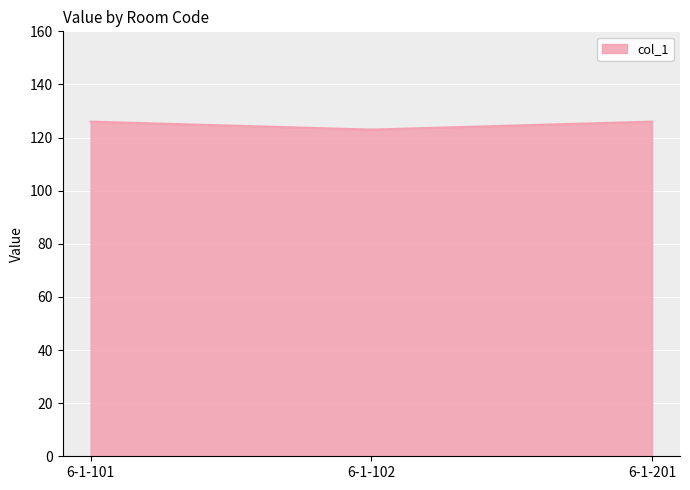

Reading left to right, what are all the values shown in this chart?

126	123	126